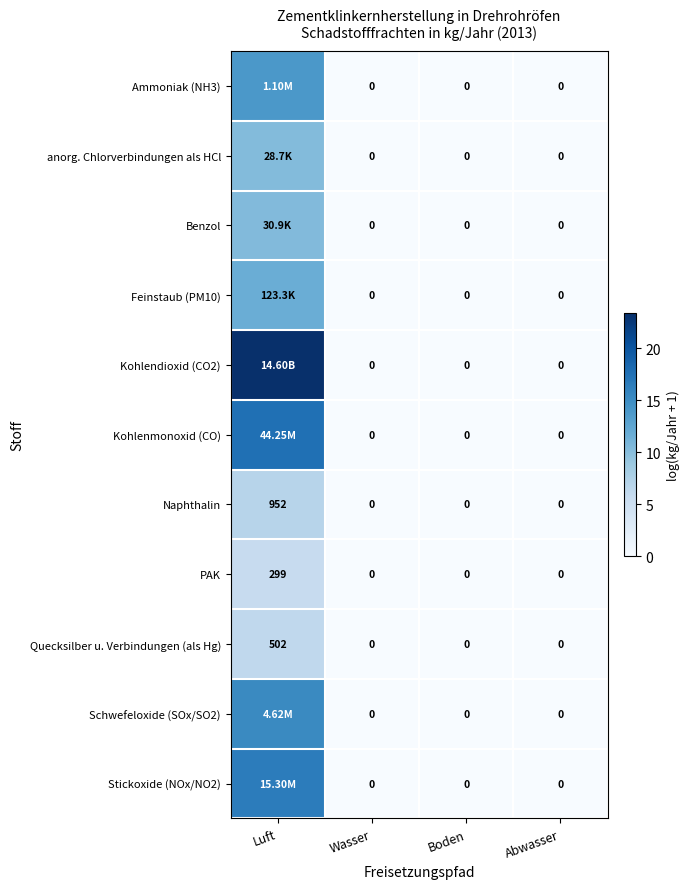

The value of Kohlenmonoxid (CO) at Boden is 0.0. True or false?

True